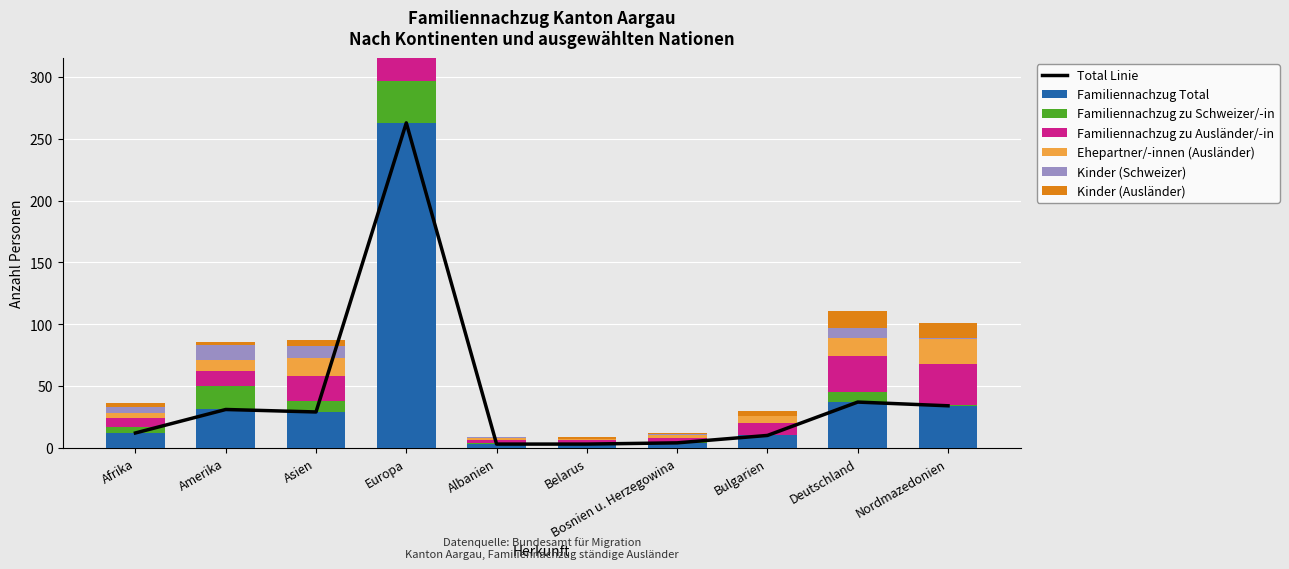

Which series has the widest spread of values?

Familiennachzug Total